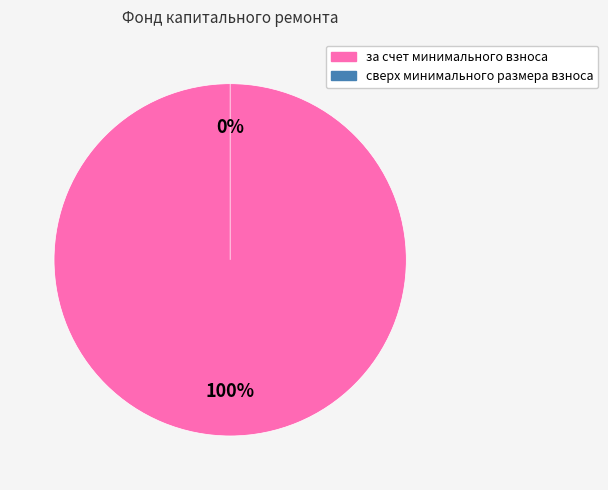

Which category has the biggest portion of the pie?

за счет минимального взноса